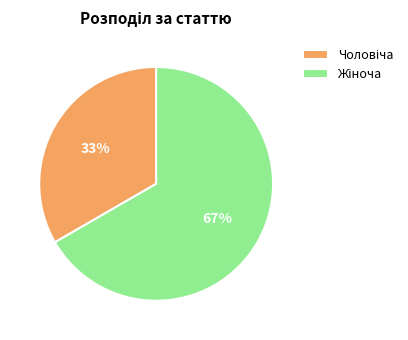

How many segments does this pie chart have?

2